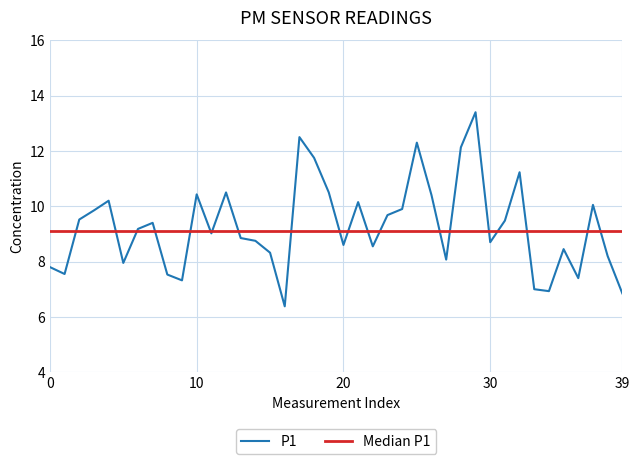

What is the minimum value for P1?

6.4